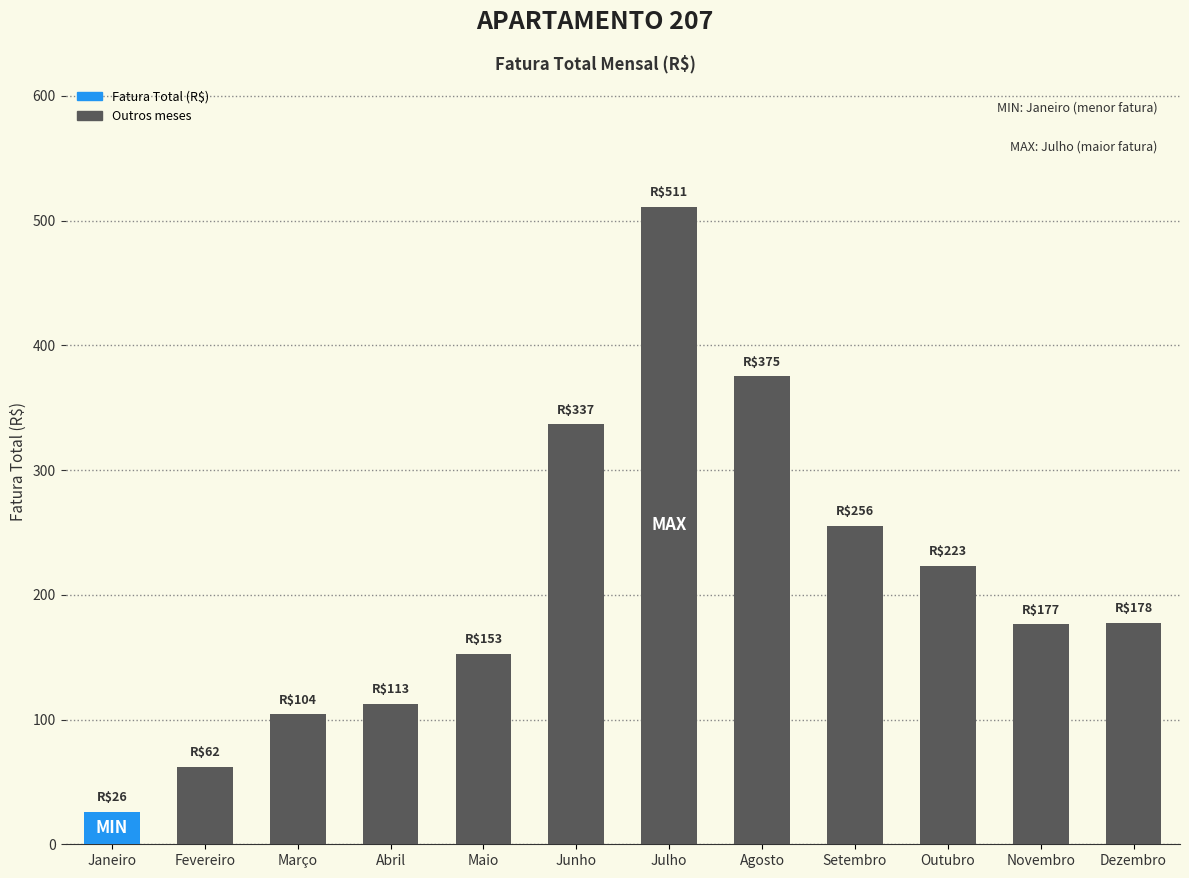

Is it true that the value at Novembro is 103.5?

False